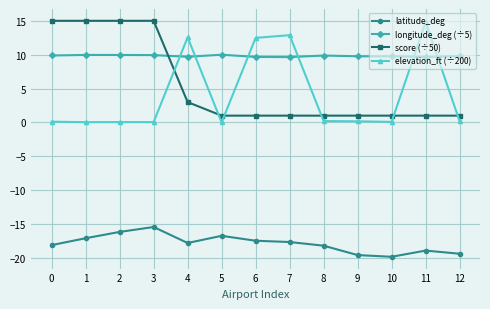

What is the value of the score (÷50) point at the 6th from the left?

1.0